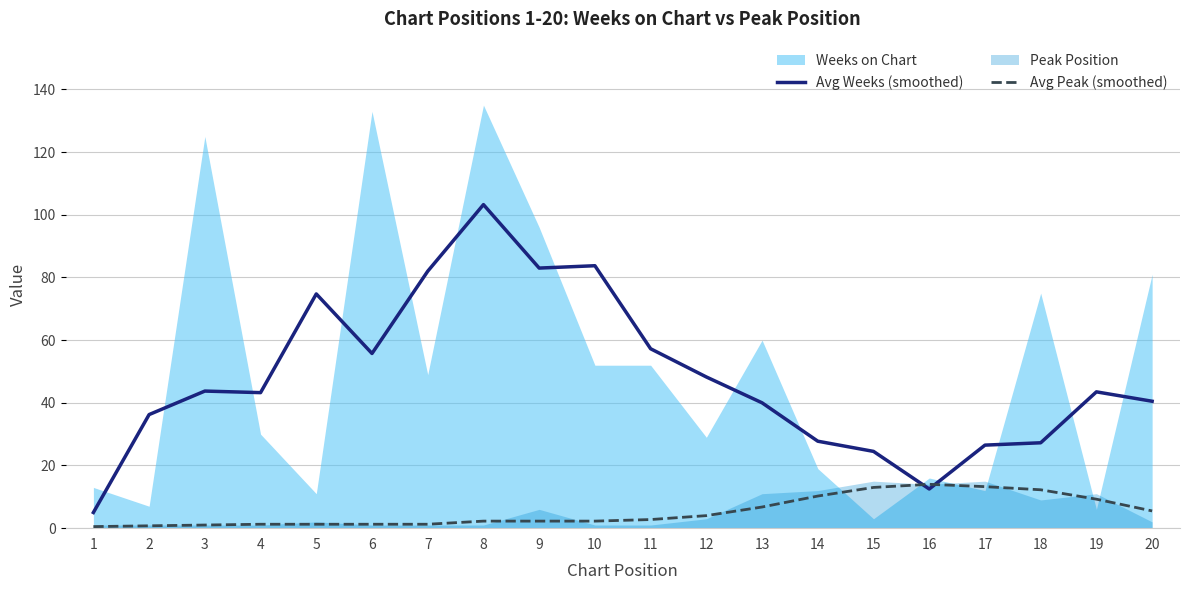

How many data points in Avg Peak (smoothed) are less than 2?

7